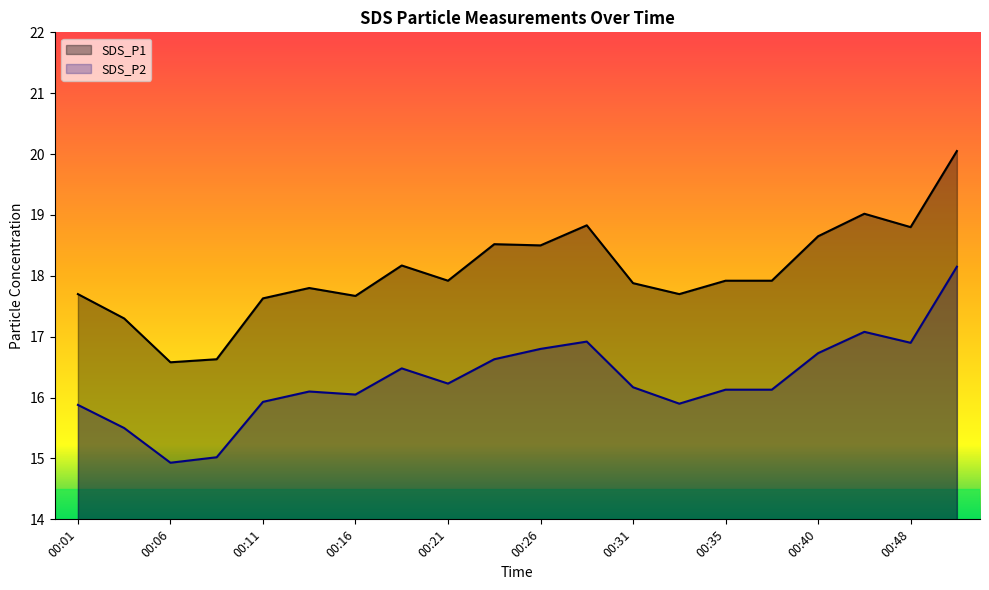

The value of SDS_P1 at 00:48 is 31.6. True or false?

False